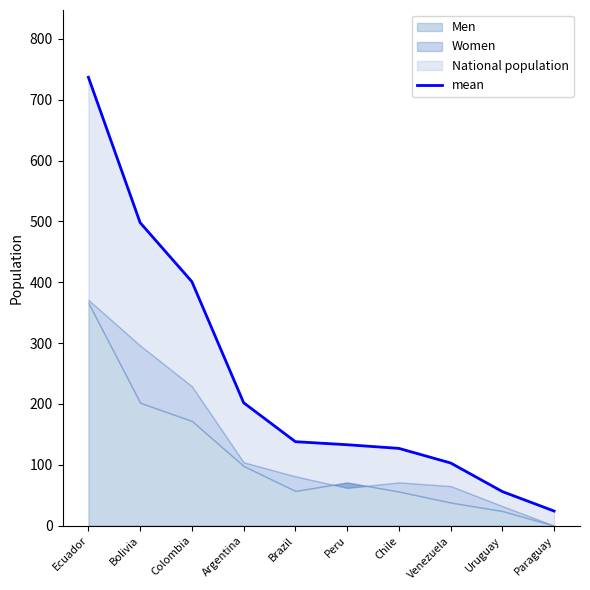

True or false: the data shows 40 at Paraguay.

False